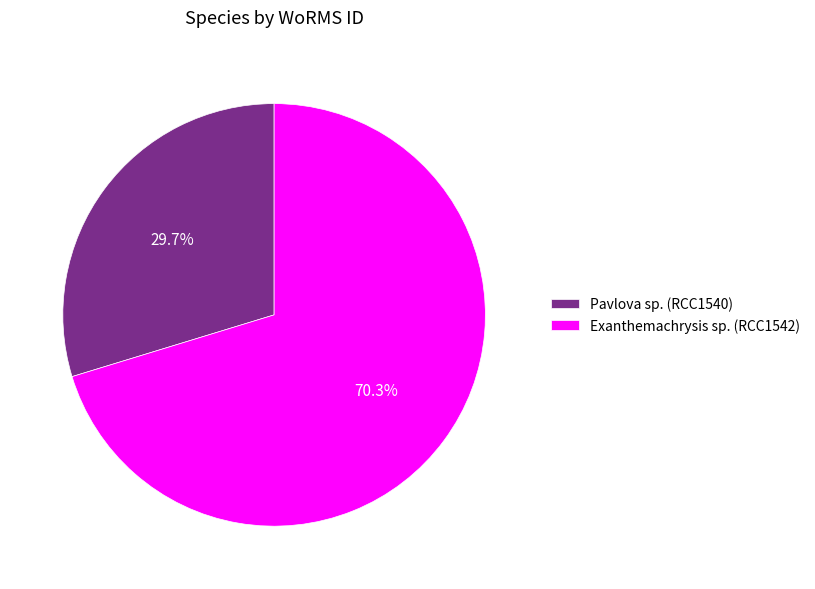

How many segments does this pie chart have?

2